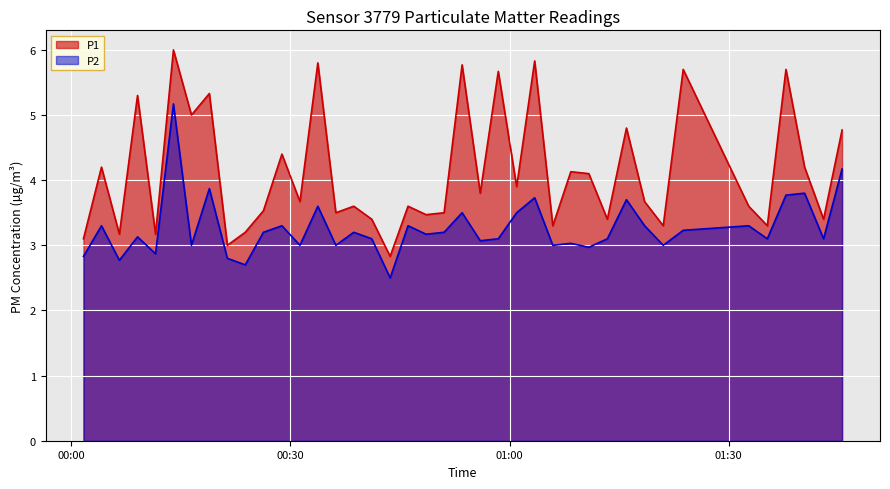

True or false: P1 and P2 cross at least once.

False